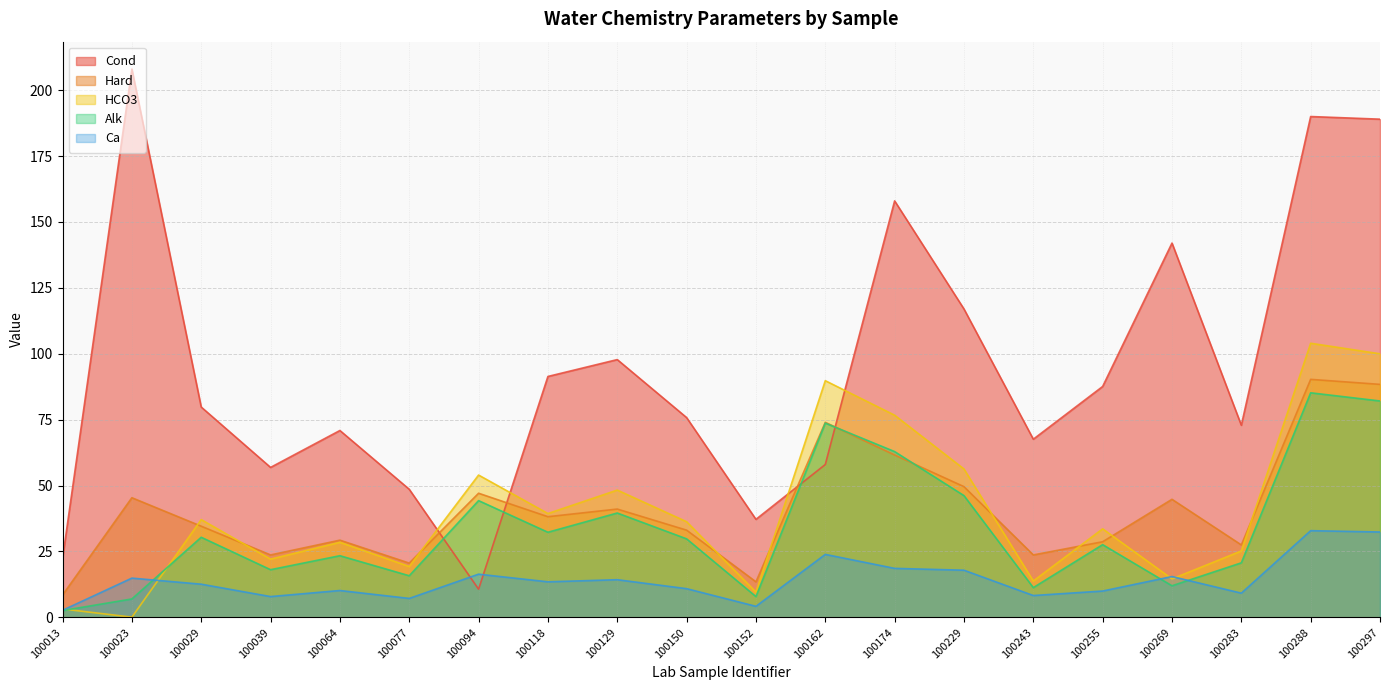

Reading left to right, what are all the values shown in this chart?

Hard: 8.5	45.4	34.6	23.7	29.3	20.6	47.1	38.2	41.1	33.1	13.5	74.0	61.6	49.6	23.7	28.7	44.8	27.5	90.3	88.4
Cond: 22.3	208.0	79.8	56.9	70.9	48.6	10.7	91.4	97.8	75.8	37.2	58.0	158.0	117.0	67.6	87.6	142.0	72.9	190.0	189.0
Alk: 2.6	7.0	30.4	18.1	23.4	15.8	44.3	32.3	39.6	29.8	7.9	73.7	62.9	46.2	11.3	27.6	12.0	20.7	85.2	82.1
HCO3: 3.2	0.1	37.1	22.1	28.5	19.3	54.0	39.4	48.3	36.3	9.6	89.8	76.7	56.3	13.8	33.6	14.6	25.2	104.0	100.0
Ca: 2.7	14.9	12.6	7.9	10.2	7.2	16.4	13.5	14.3	10.9	4.2	23.9	18.6	17.9	8.3	10.0	15.5	9.2	32.9	32.4